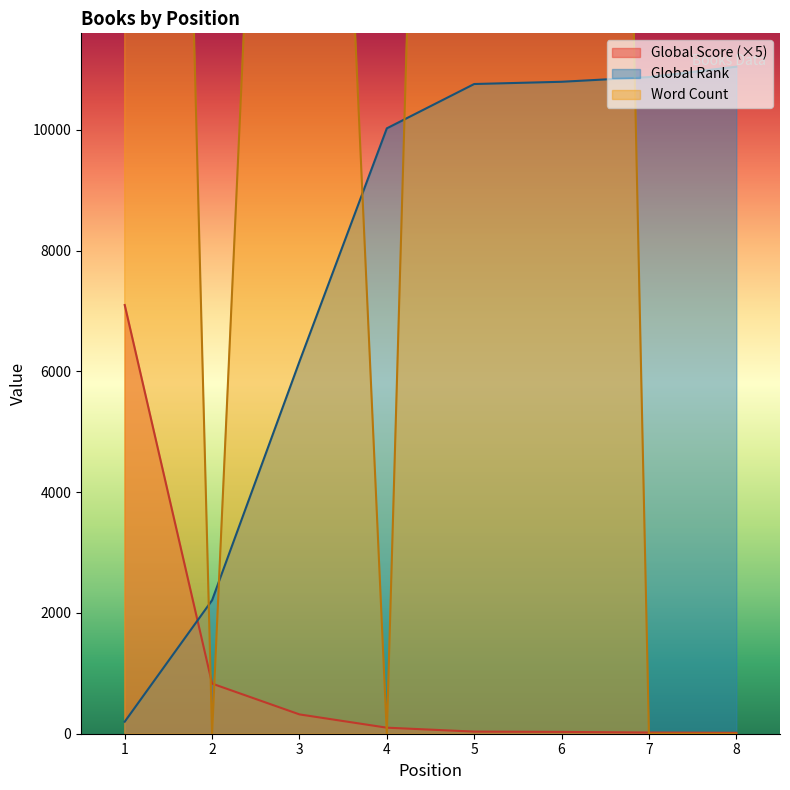

True or false: Global Score has more than 0 points higher than both neighbors.

False